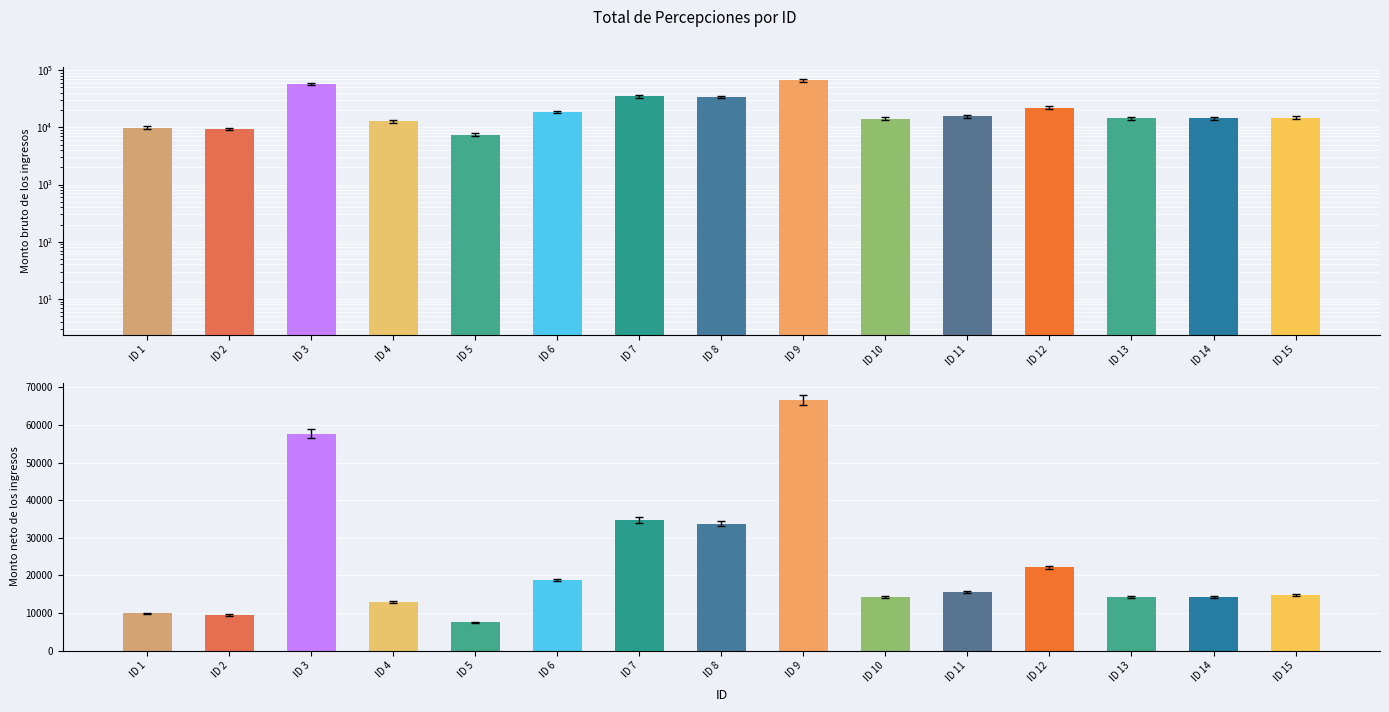

The Monto neto de los ingresos series shows 9572.8 at ID 11. True or false?

False